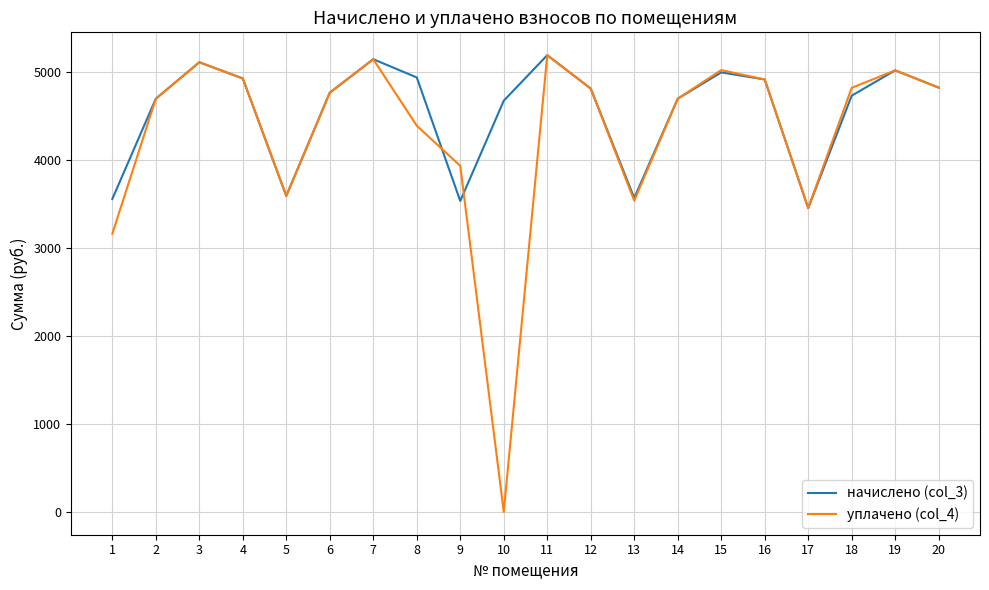

Is it true that уплачено (col_4) equals 7765.3 at 20?

False